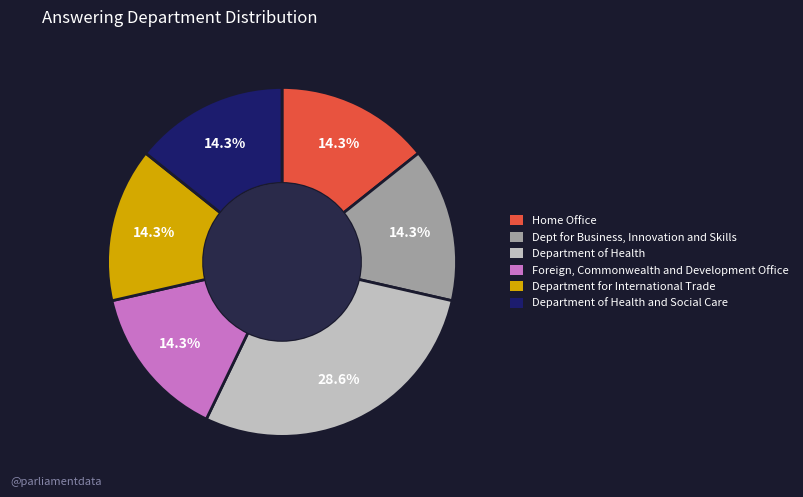

Do Foreign, Commonwealth and Development Office and Department of Health and Social Care together represent more than half of the pie?

No